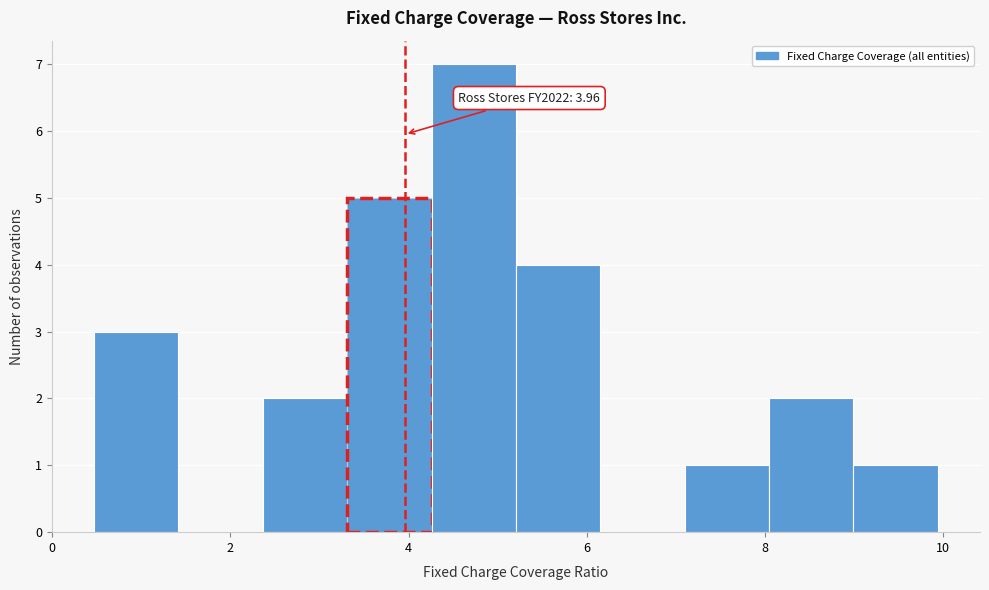

Over which range of the x-axis is the bar tallest?

4.2 to 5.2